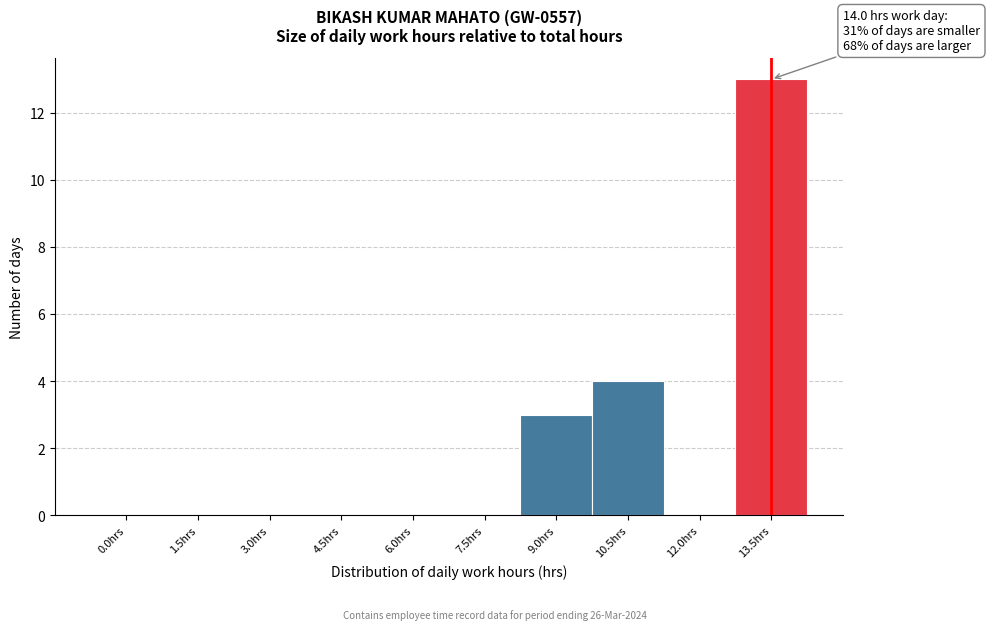

Reading left to right, transcribe all the data shown in this chart.

0.0hrs=0	1.5hrs=0	3.0hrs=0	4.5hrs=0	6.0hrs=0	7.5hrs=0	9.0hrs=3	10.5hrs=4	12.0hrs=0	13.5hrs=13